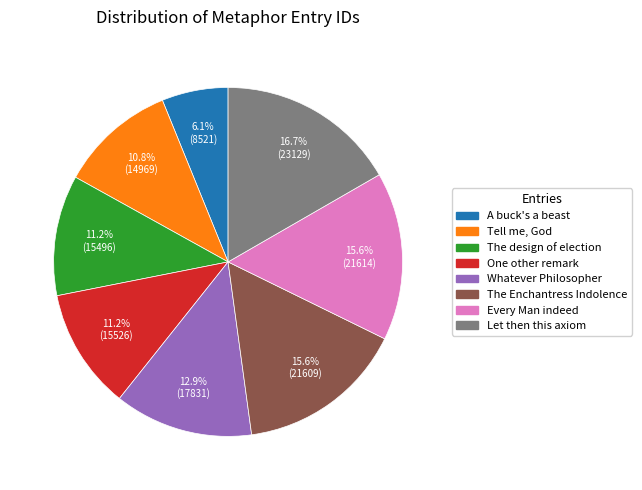

To the nearest percent, what is the difference between the largest and smallest slice percentages?

11%